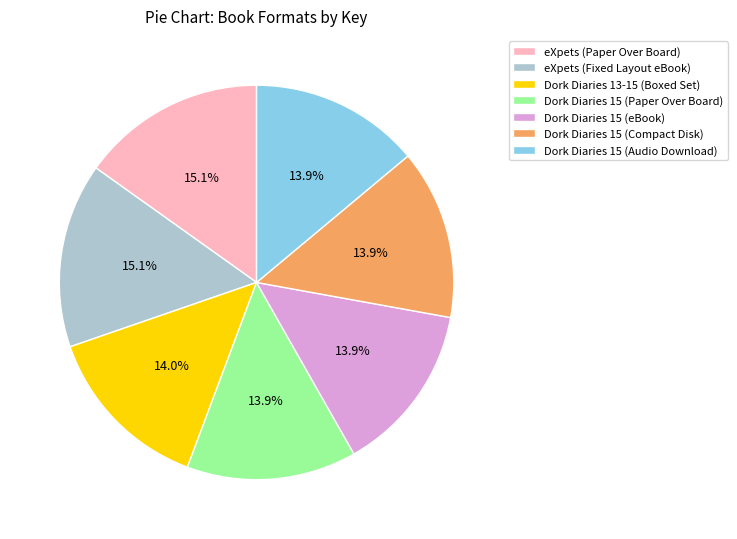

Approximately how many times larger is the value at Dork Diaries 15 (Paper Over Board) compared to Dork Diaries 15 (Compact Disk)?

1.0